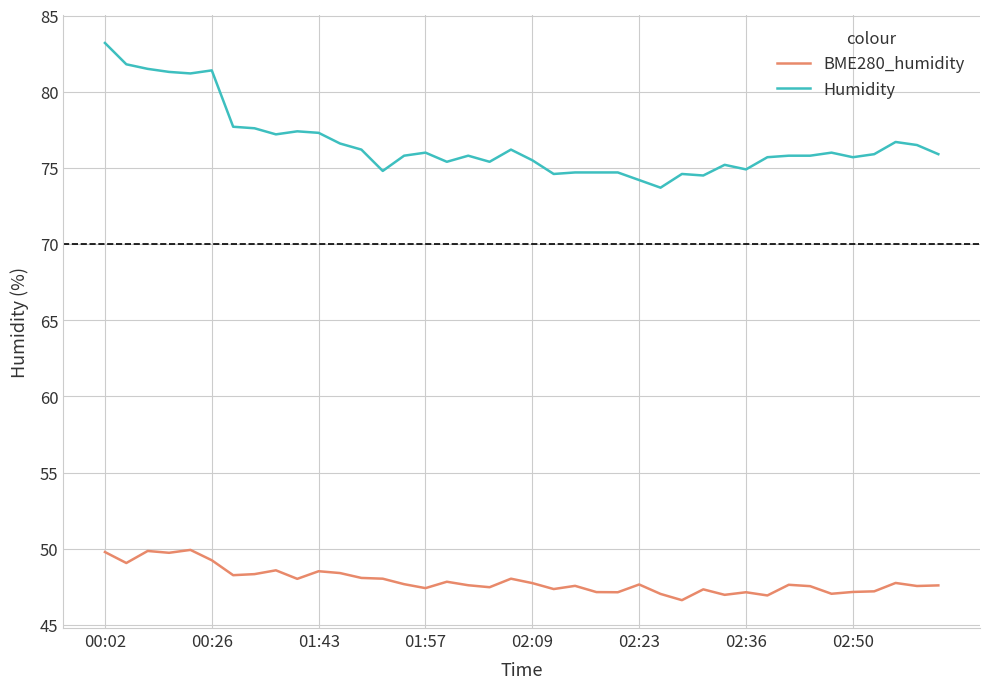

Which series has the widest spread of values?

Humidity